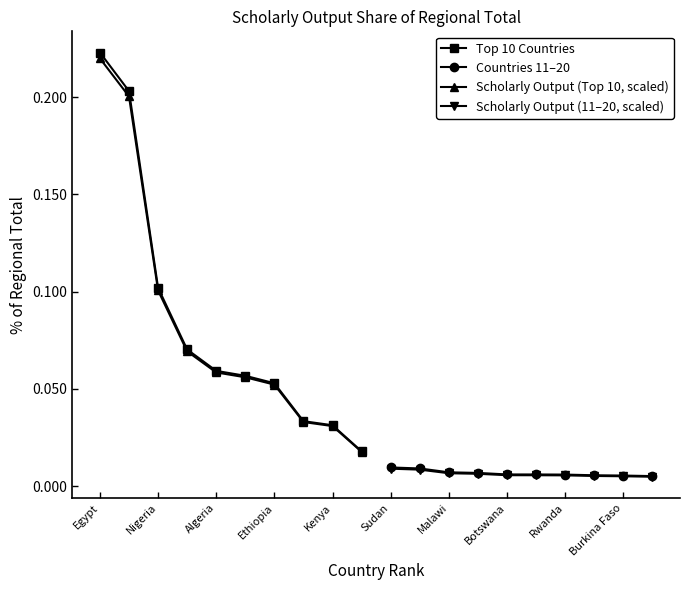

What is the greatest value displayed?

0.2